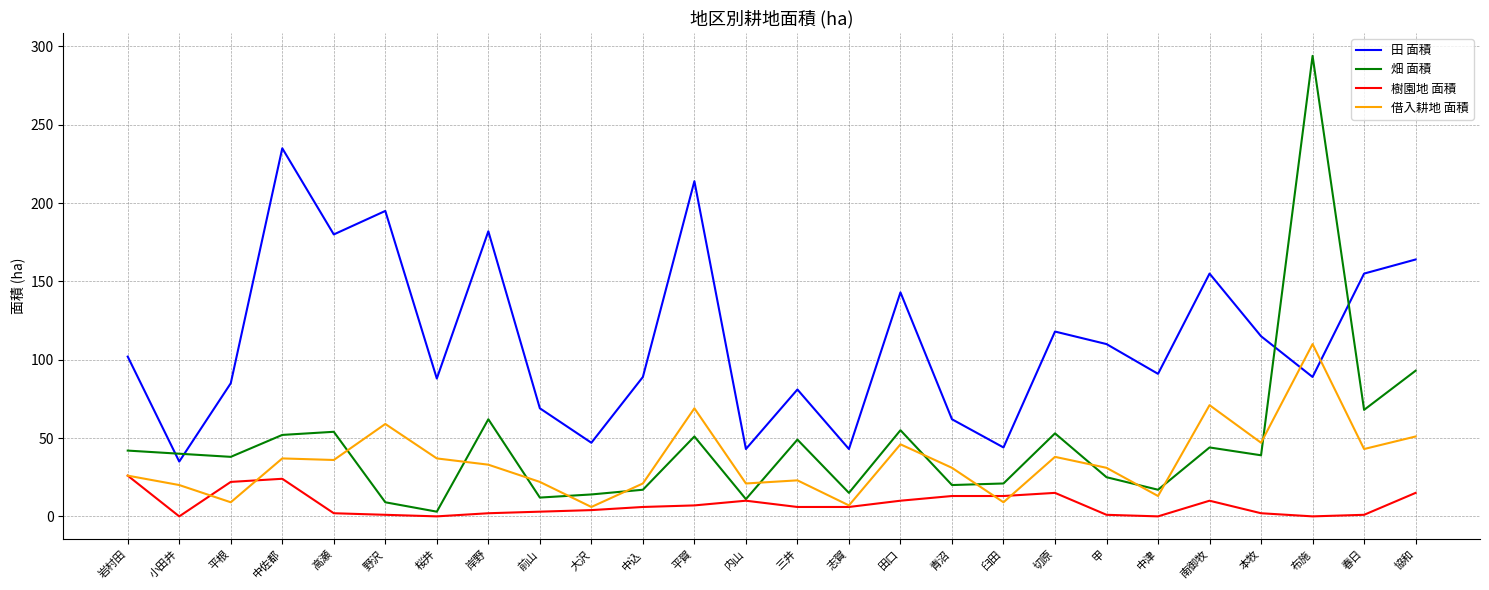

At which label is 借入耕地 面積 closest to 58?

野沢